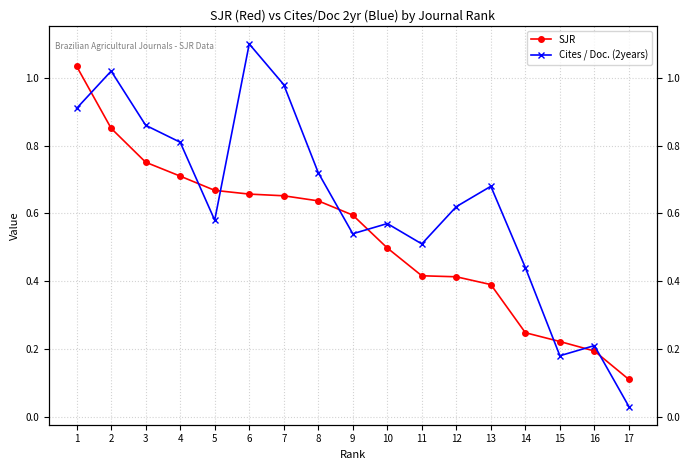

What is the value of the Cites / Doc. (2years) point at the 15th from the left?

0.2